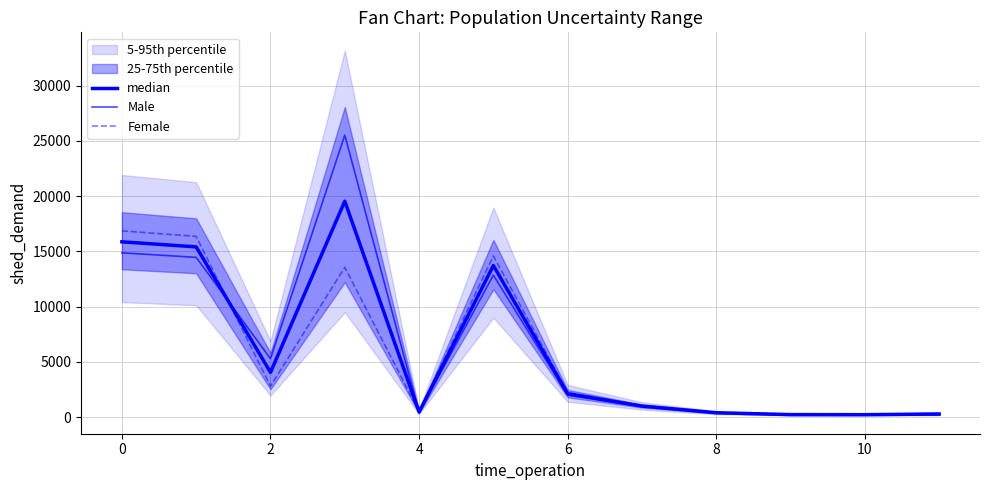

The Male series shows 3006.4 at 2. True or false?

False